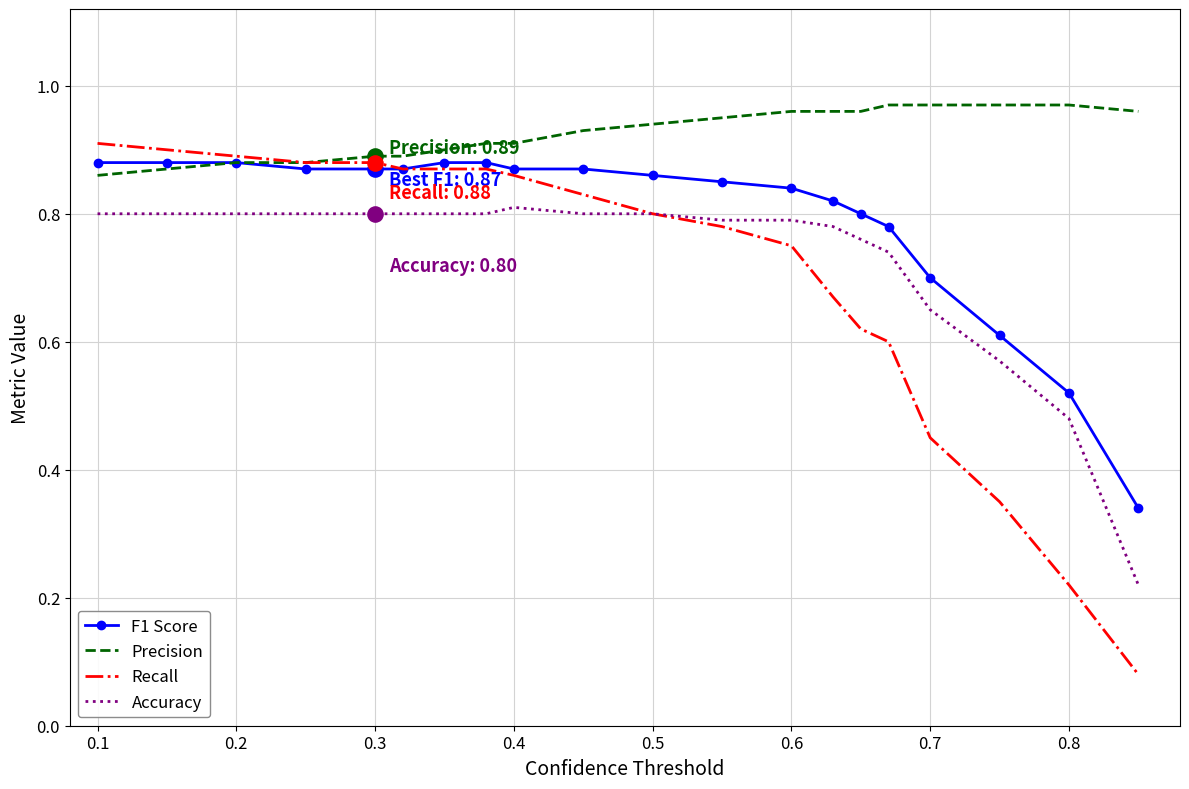

Which series has the widest spread of values?

Recall